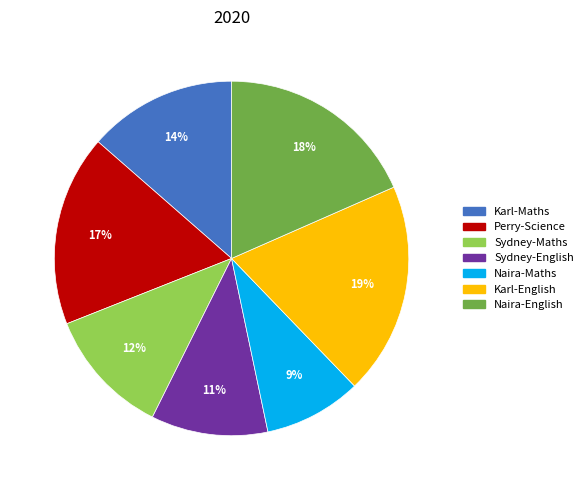

To the nearest percent, what is the difference between the Naira-Maths and Naira-English slice percentages?

9%